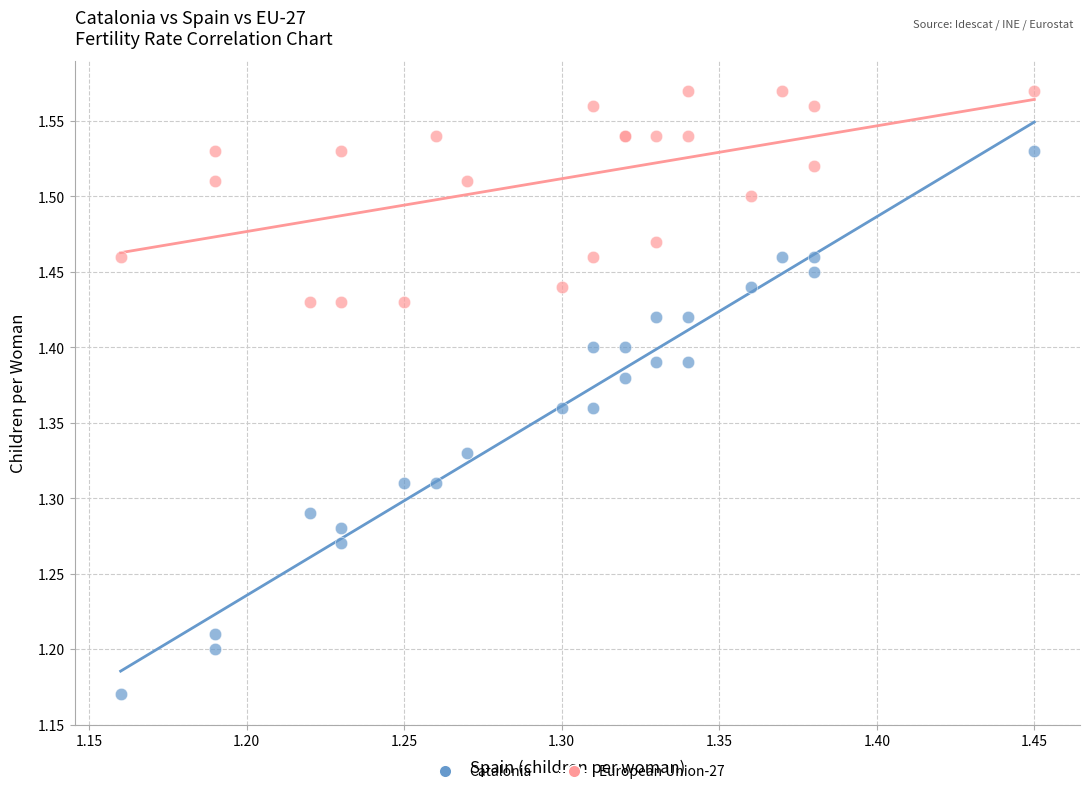

Which series has the widest spread of Y values?

Catalonia